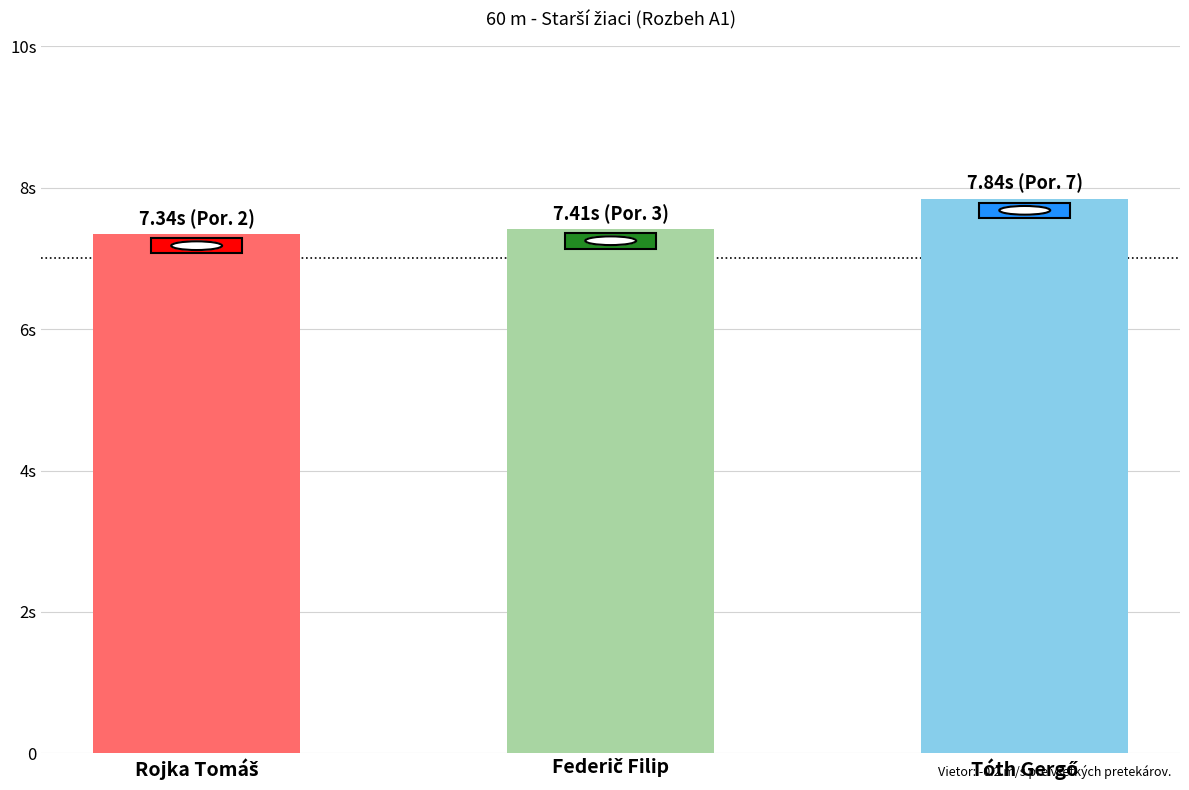

List the labels in order of value, largest first.

Tóth Gergő, Federič Filip, Rojka Tomáš